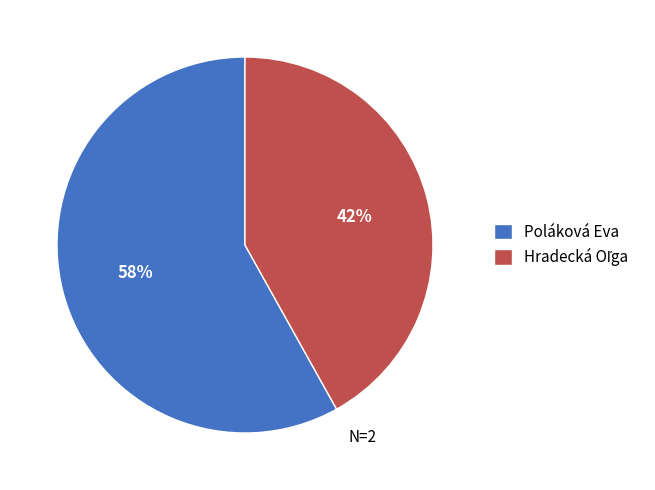

To the nearest percent, what percentage of the pie is Poláková Eva?

58%